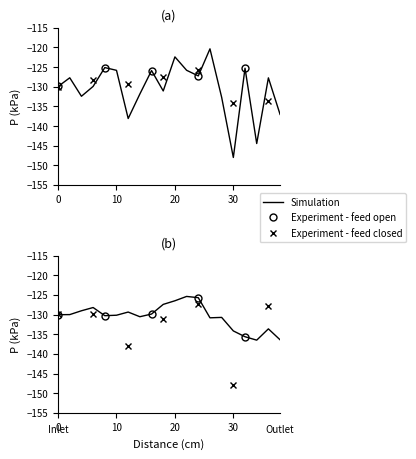

What is the difference between the values at 26 and 2?

7.4